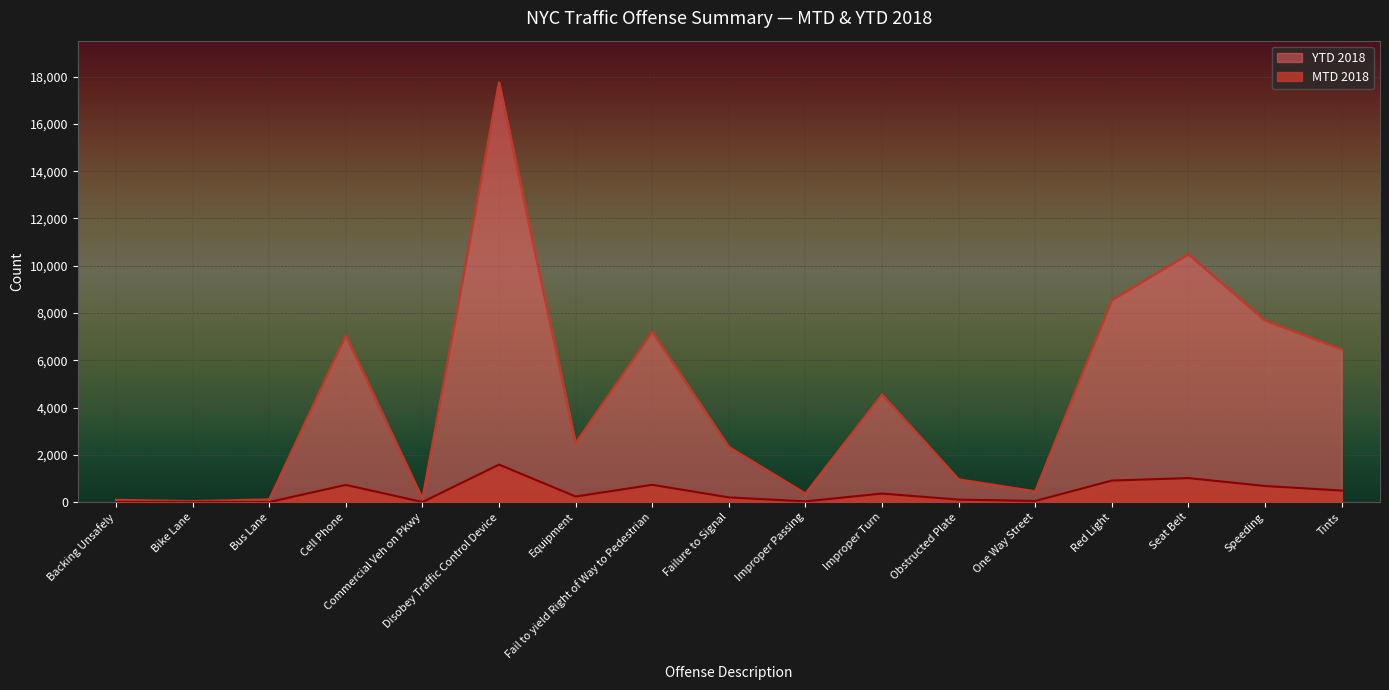

What position from the left is Cell Phone?

4